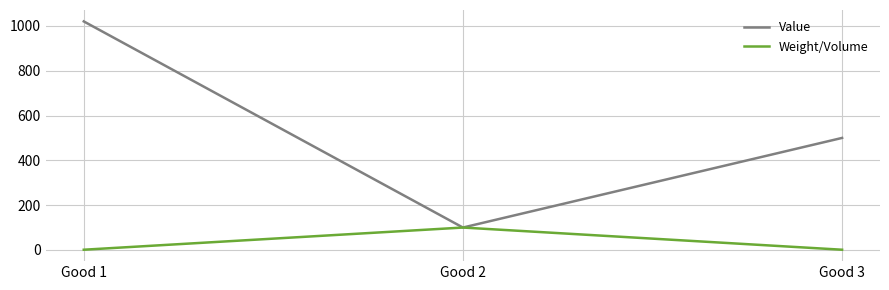

What is the highest value of the Value series?

1020